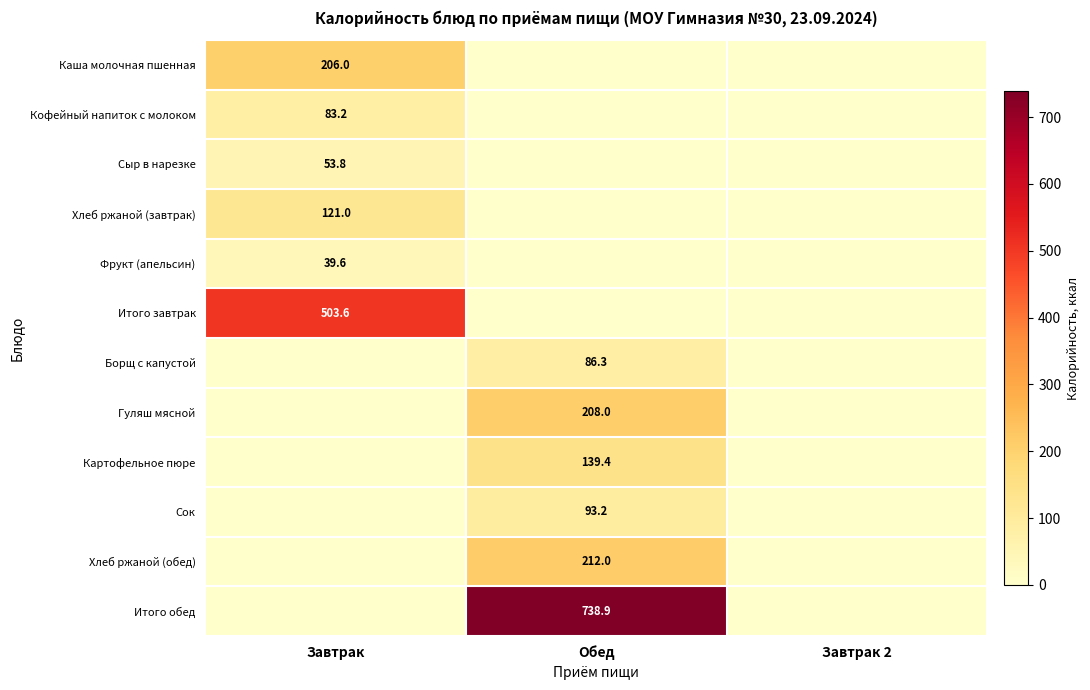

The Сок series shows 26.5 at Обед. True or false?

False